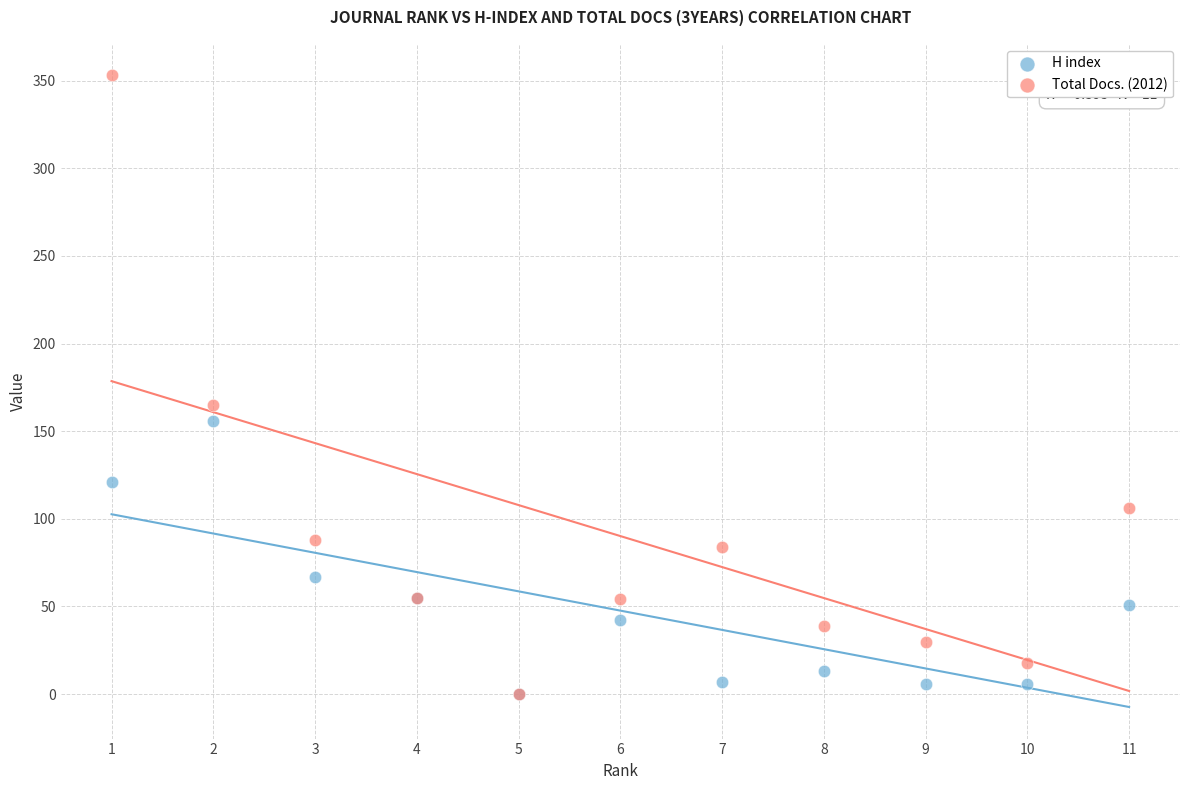

Across all series, what Y value is closest to 176?

165